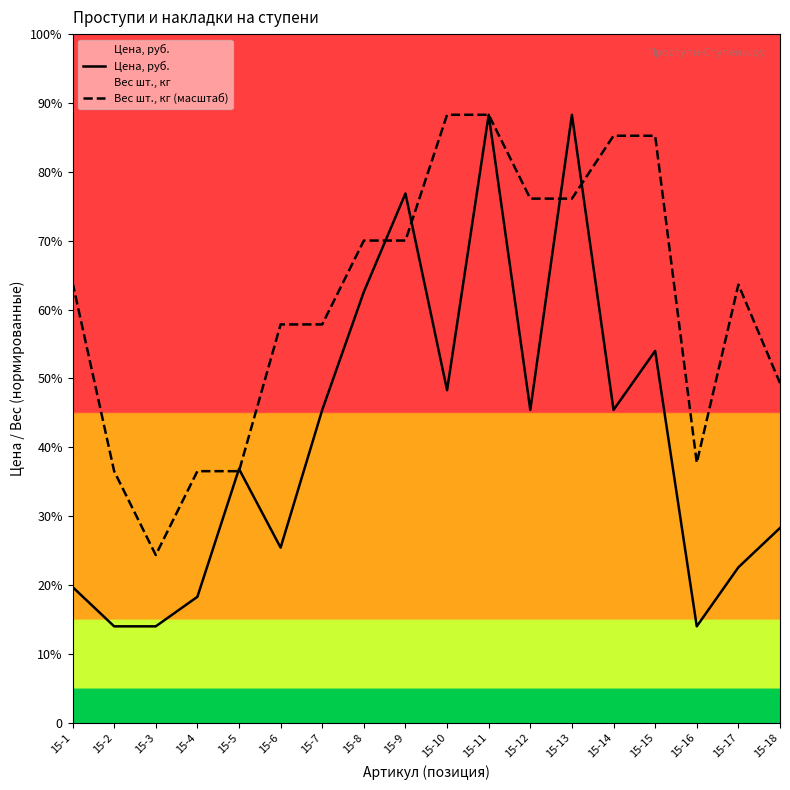

In Вес шт., кг (масштаб), how many points are higher than both neighbors (excluding endpoints)?

1